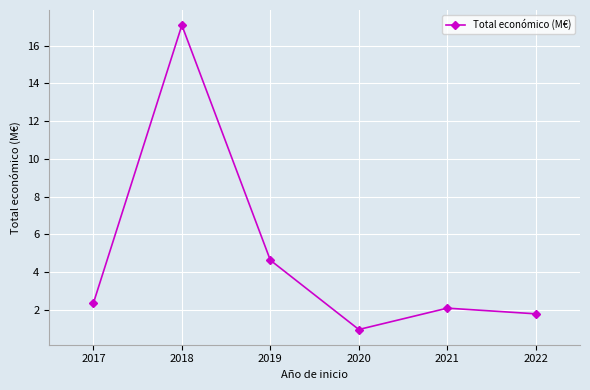

List the labels in order of value, smallest first.

2020, 2022, 2021, 2017, 2019, 2018